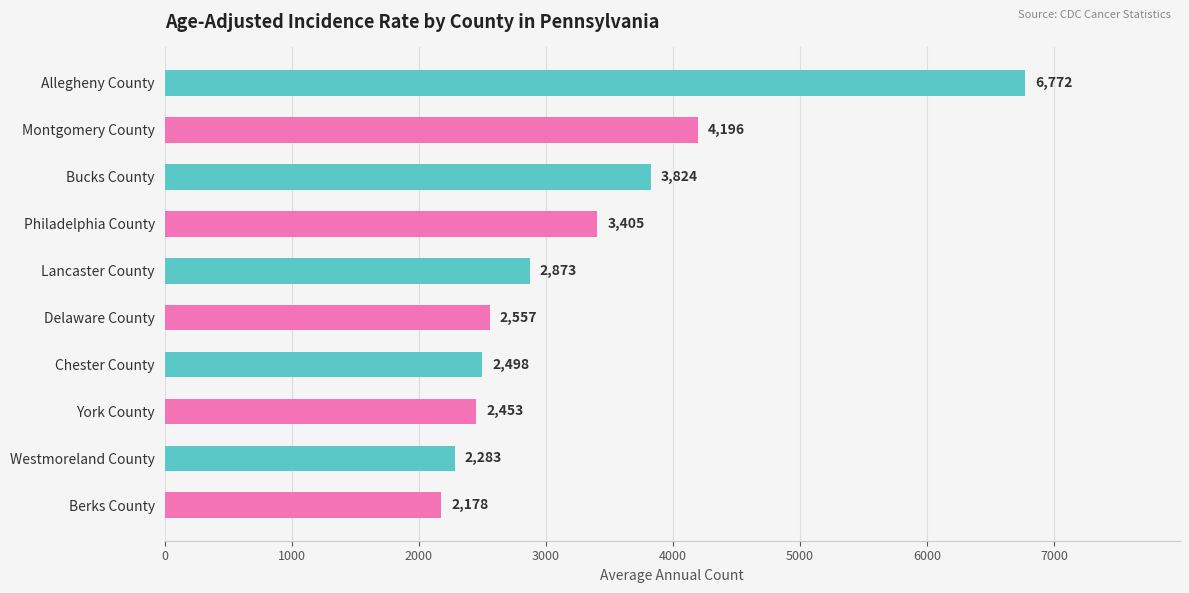

Between Chester County and Philadelphia County, which is larger?

Philadelphia County